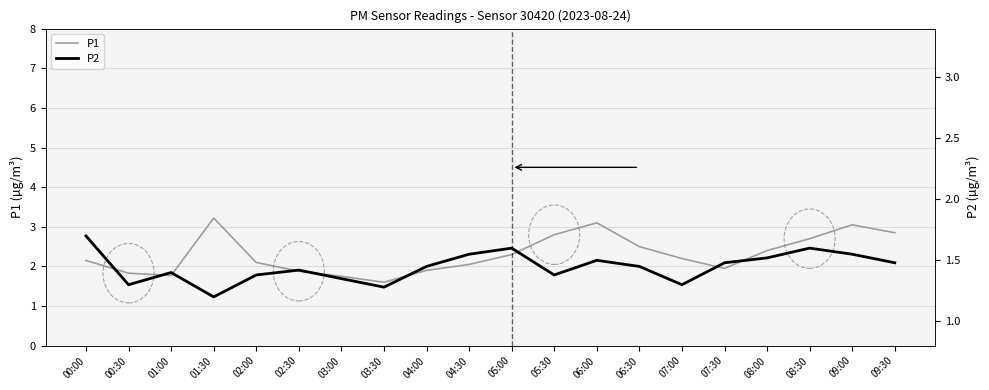

Reading left to right, what are all the values shown in this chart?

P1: 2.1	1.8	1.8	3.2	2.1	1.9	1.8	1.6	1.9	2.0	2.3	2.8	3.1	2.5	2.2	1.9	2.4	2.7	3.0	2.9
P2: 1.7	1.3	1.4	1.2	1.4	1.4	1.4	1.3	1.4	1.6	1.6	1.4	1.5	1.4	1.3	1.5	1.5	1.6	1.6	1.5